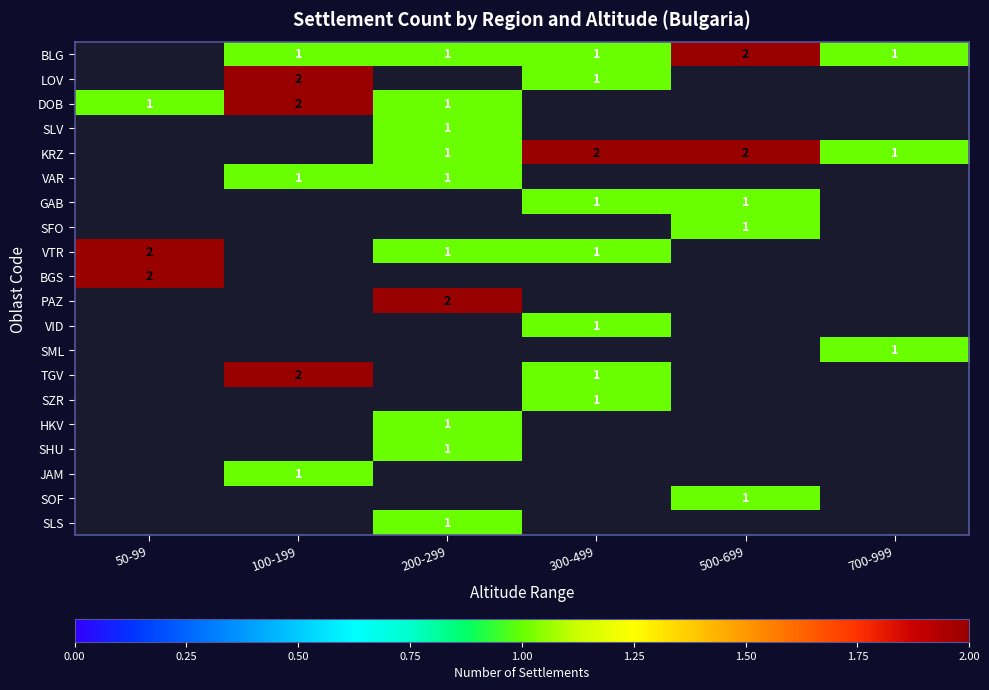

Count the number of categories in the chart.

6